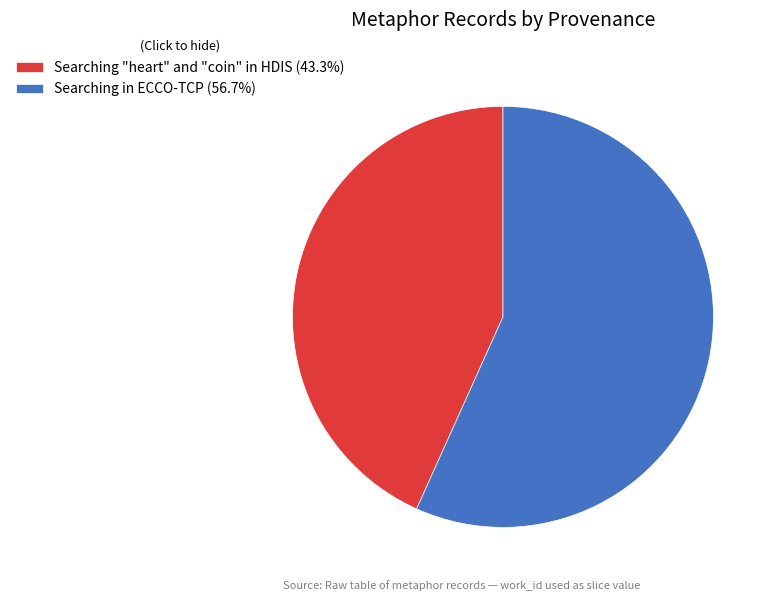

Which category accounts for the majority?

Searching in ECCO-TCP